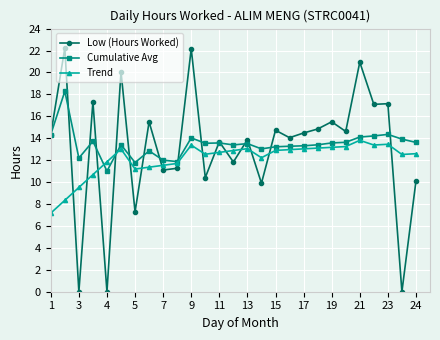

Which series has the largest range (max minus min)?

Low (Hours Worked)